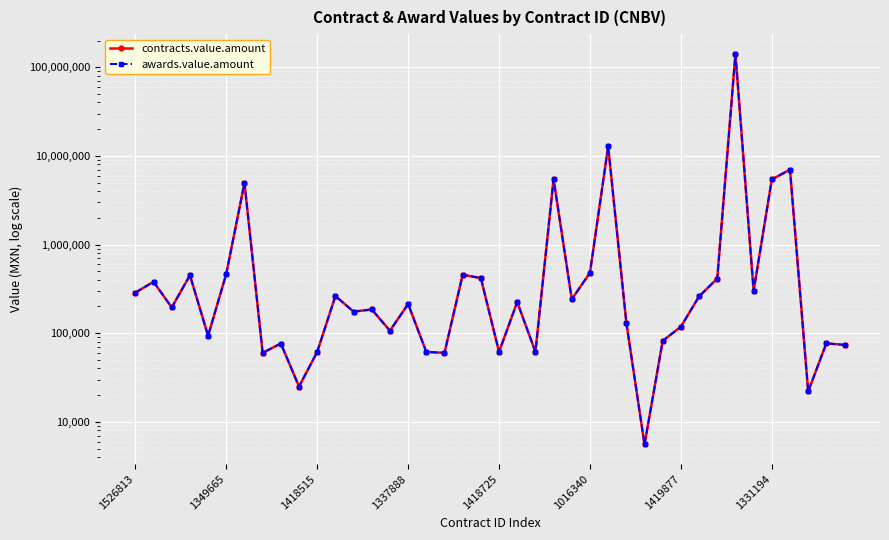

What position from the left is 1337888?

4